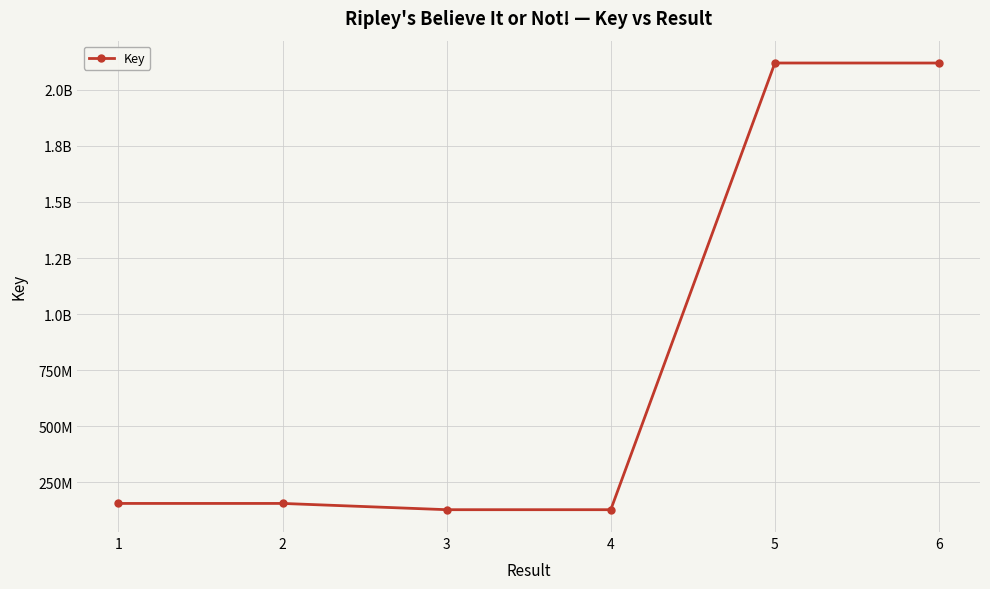

Does the chart have visible grid lines?

Yes